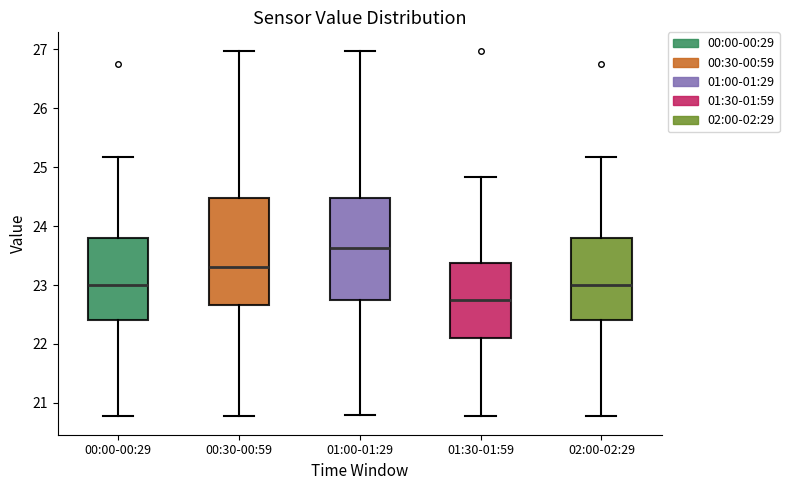

Reading left to right, read every box against the y-axis: the position of its median line, the range the box covers, and the ends of its whiskers. The values are not printed on the chart, so give them approximately, as read against the axis.

00:00-00:29: median 23.0, box 22.4 to 23.8, whiskers 20.8 to 25.2
00:30-00:59: median 23.3, box 22.7 to 24.5, whiskers 20.8 to 27.0
01:00-01:29: median 23.6, box 22.8 to 24.5, whiskers 20.8 to 27.0
01:30-01:59: median 22.8, box 22.1 to 23.4, whiskers 20.8 to 24.8
02:00-02:29: median 23.0, box 22.4 to 23.8, whiskers 20.8 to 25.2